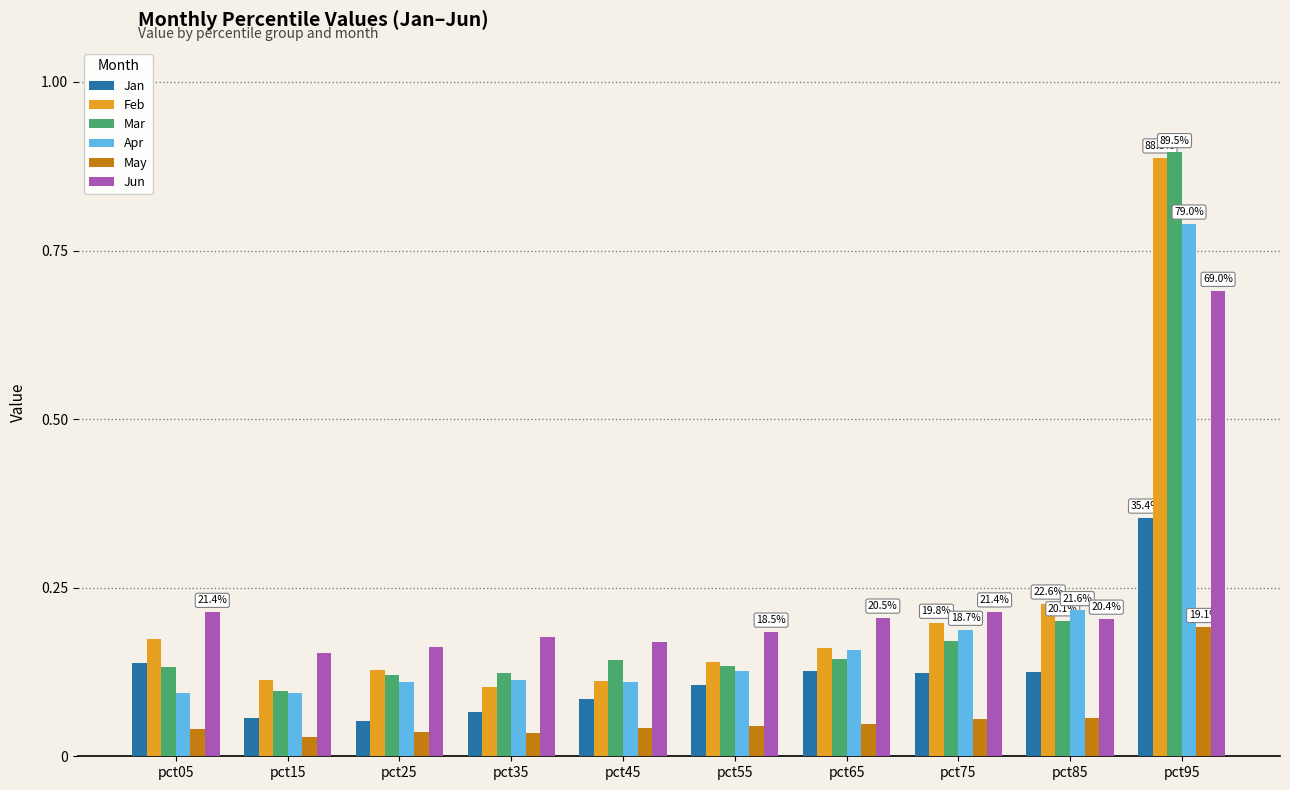

Count the Mar values in the range 0 to 1.

10